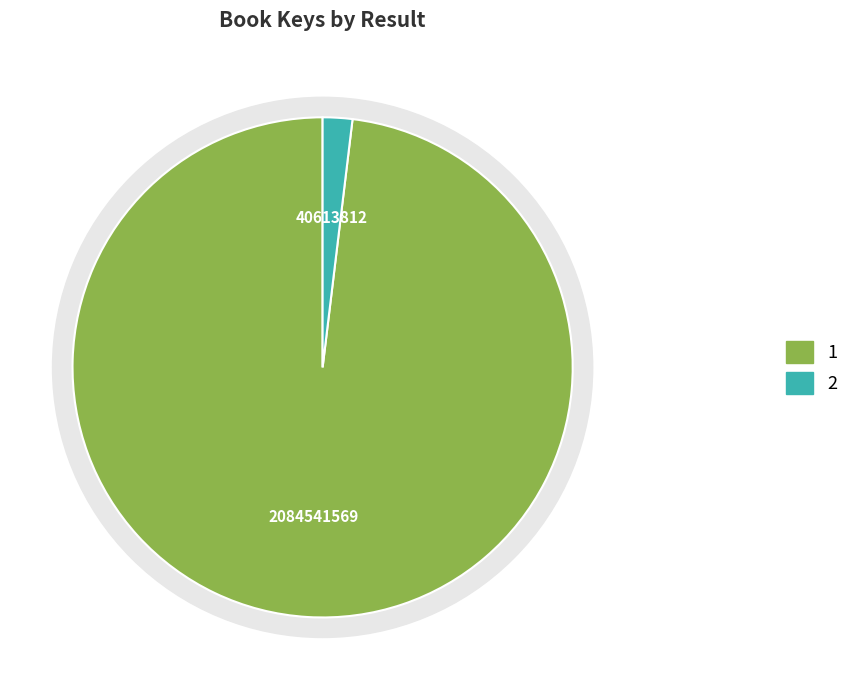

True or false: 1 accounts for 98% of the total.

True